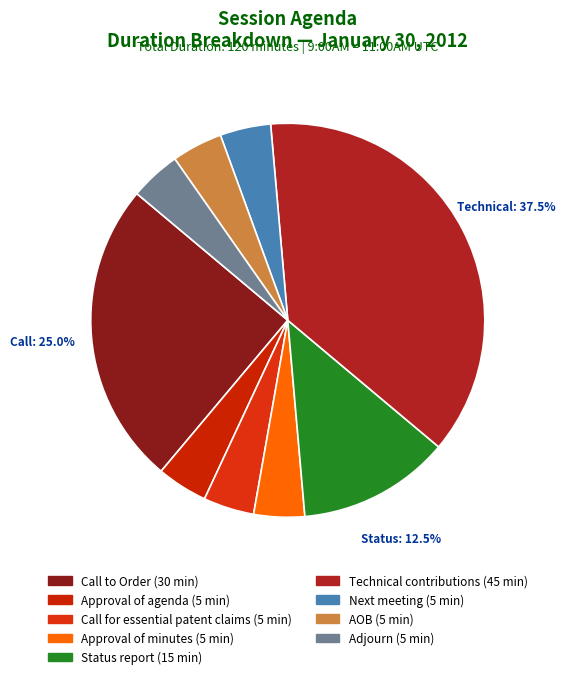

To the nearest percent, what is the combined percentage of Next meeting and Call to Order?

29%